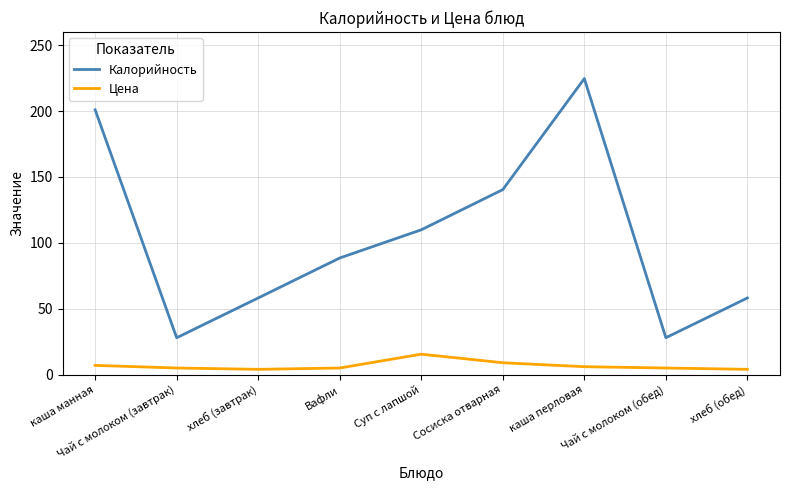

Rank the series by their maximum value, from lowest to highest.

Цена, Калорийность